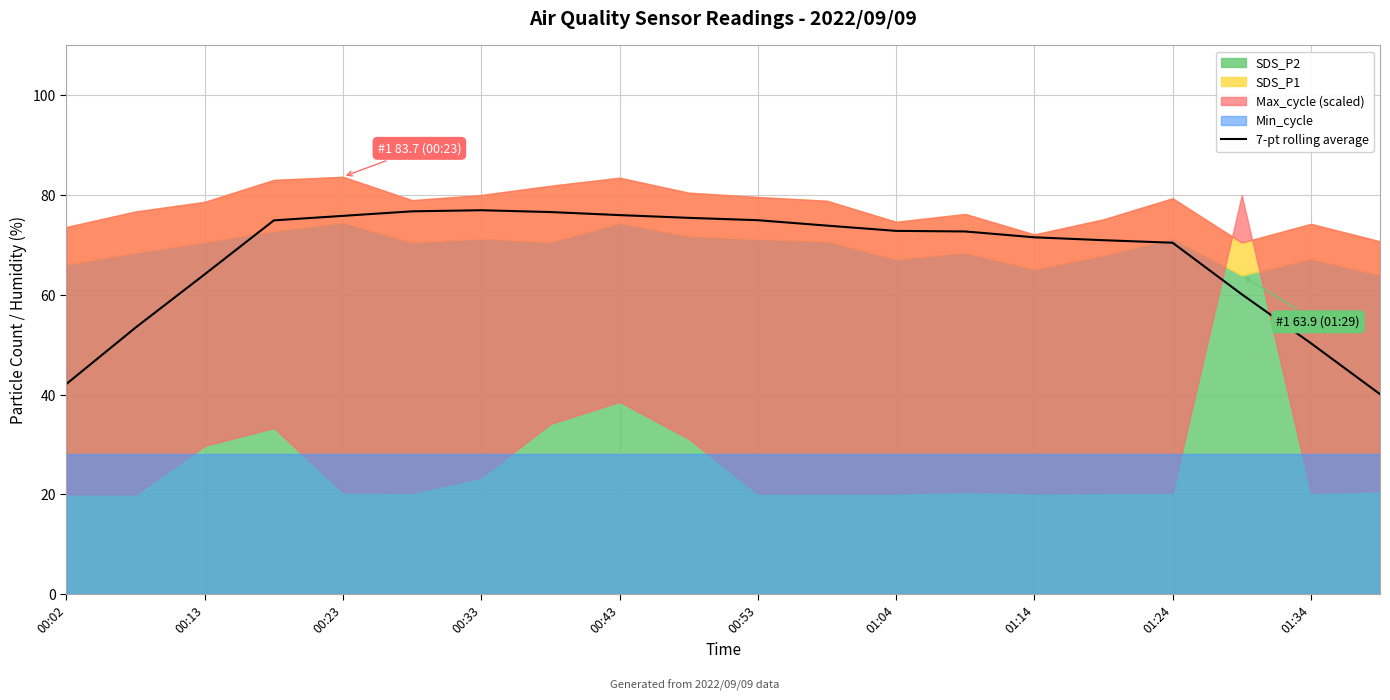

What is the lowest value of the 7-pt rolling average series?

40.1